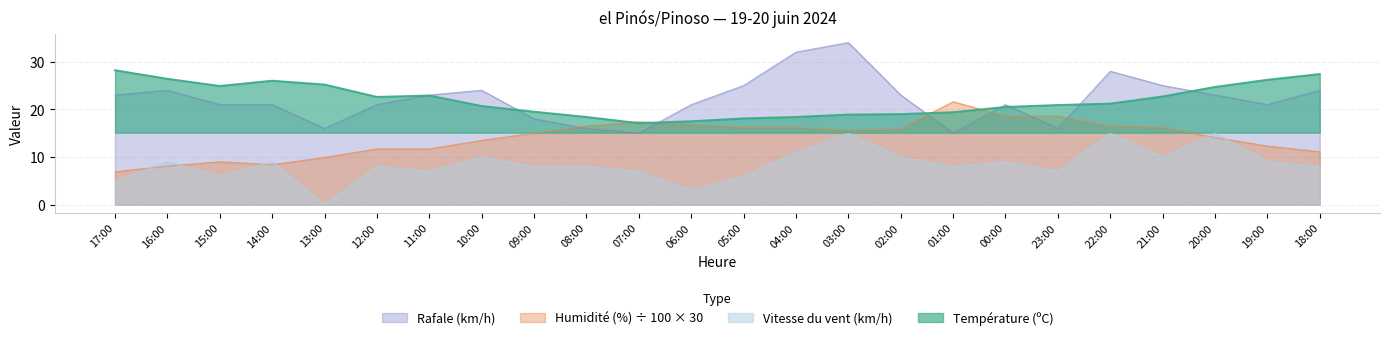

What is the maximum value shown in the chart?

34.0